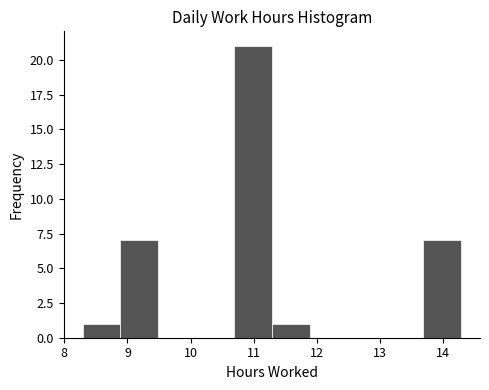

Over which range of the x-axis is the bar tallest?

10.7 to 11.3